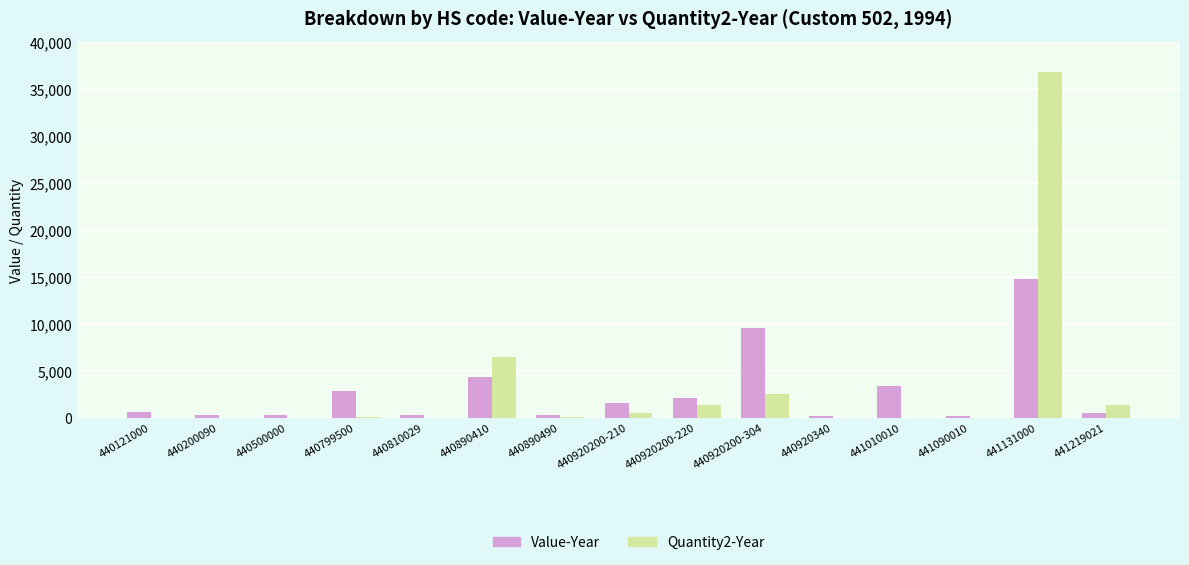

What is the greatest value displayed?

36826